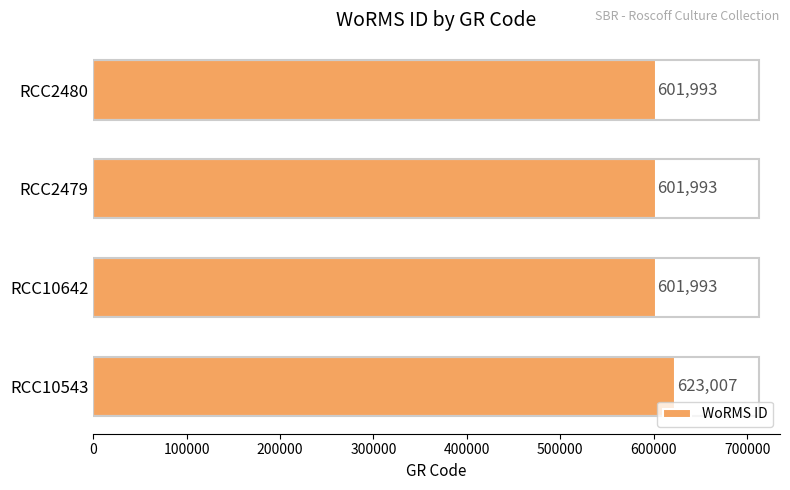

What is the maximum value shown in the chart?

623007